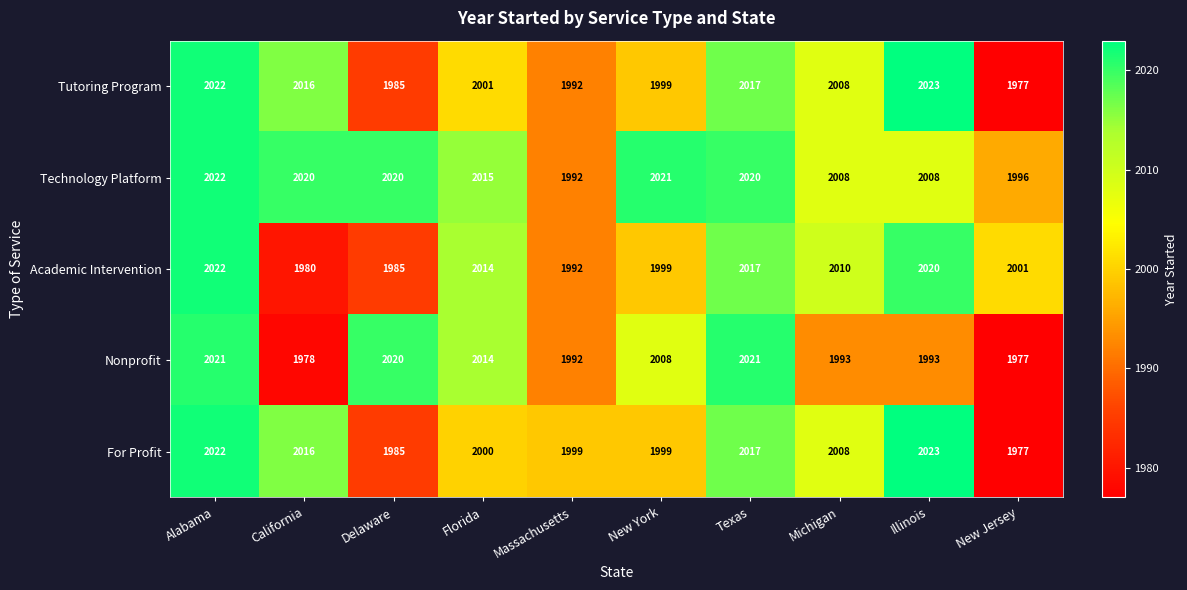

At which label does Academic Intervention reach its minimum?

California